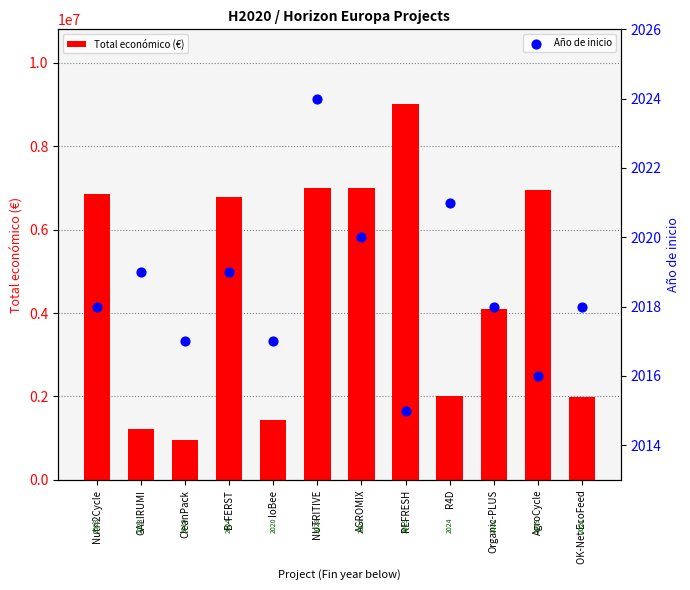

Which series reaches the minimum Y coordinate?

Año de inicio